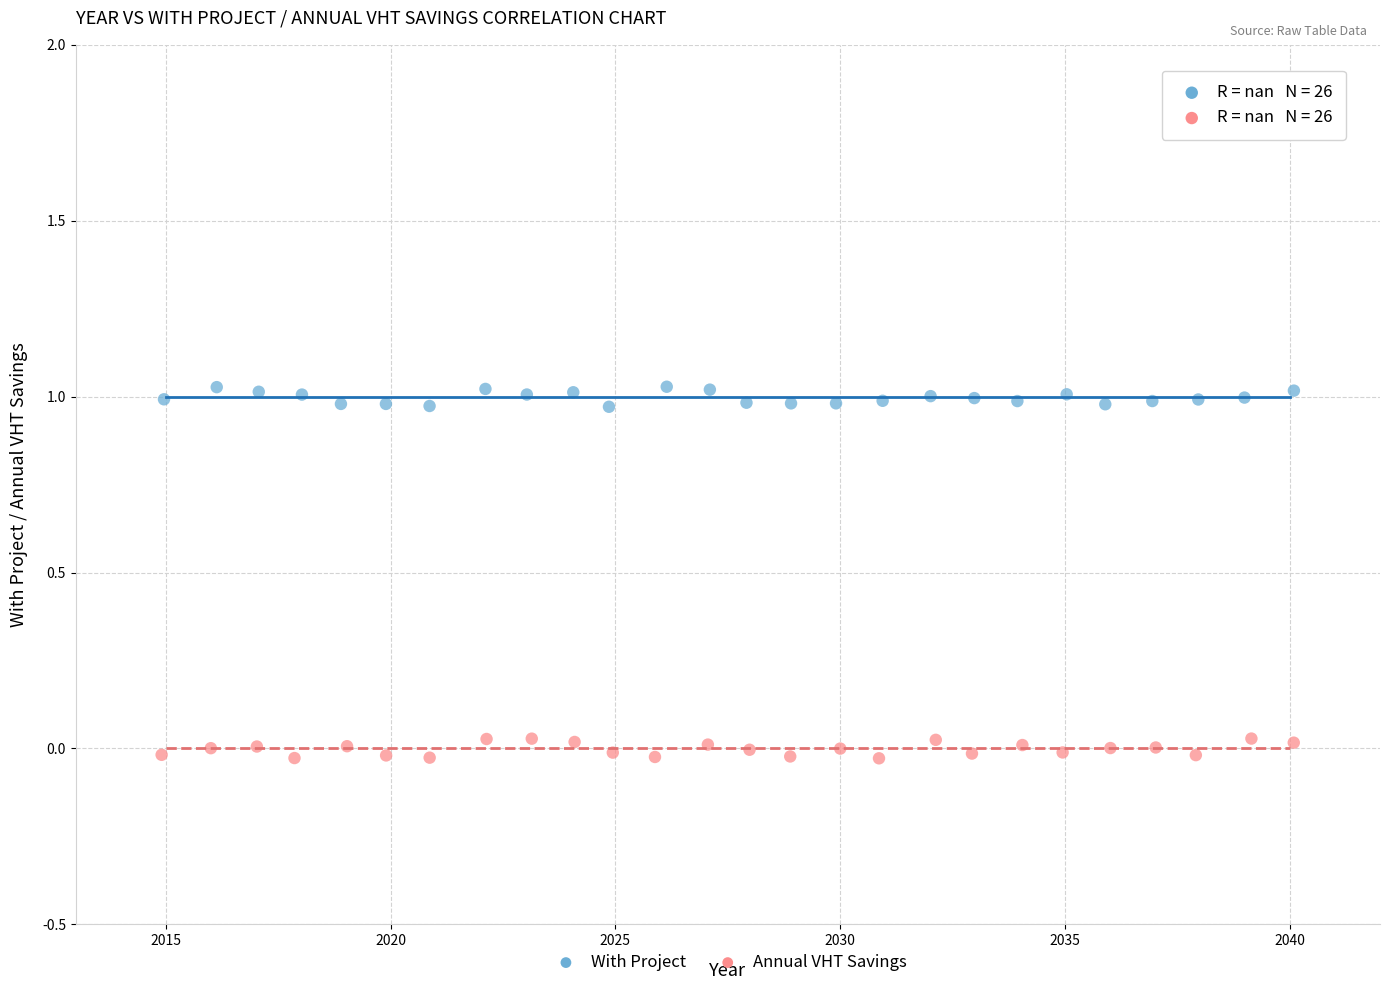

Which series contains the lowest Y value?

Annual VHT Savings